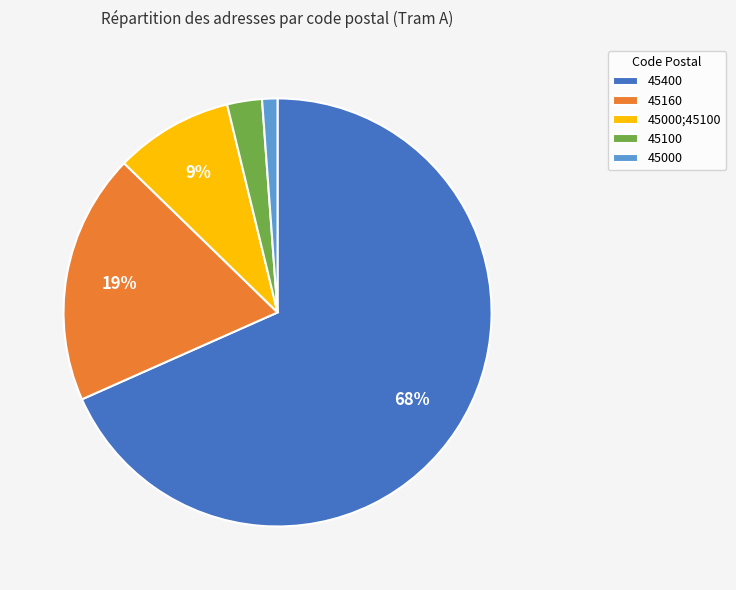

To the nearest percent, what is the difference between the largest and smallest slice percentages?

67%